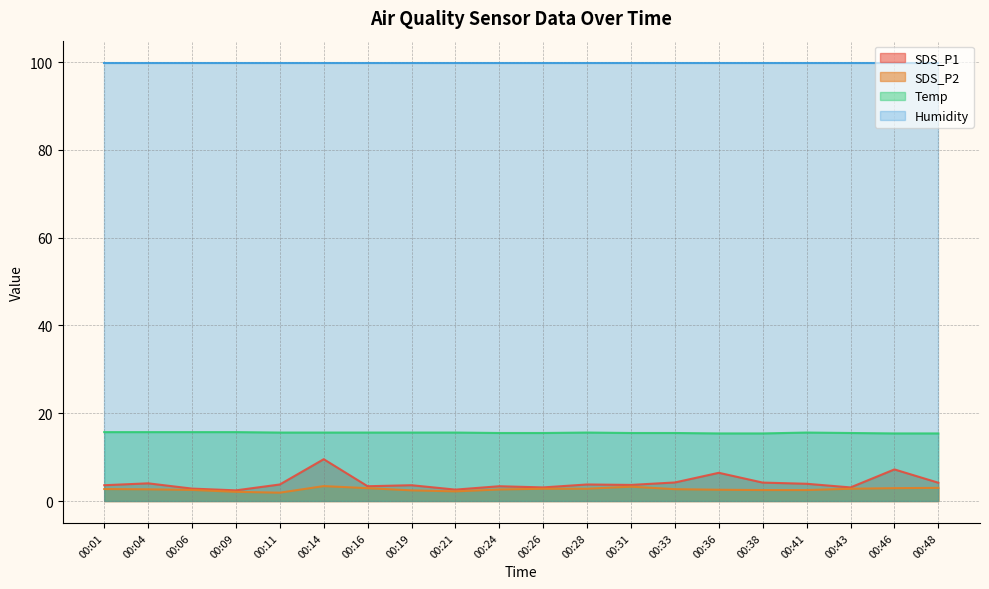

How many interior local peaks does the SDS_P2 series have?

2